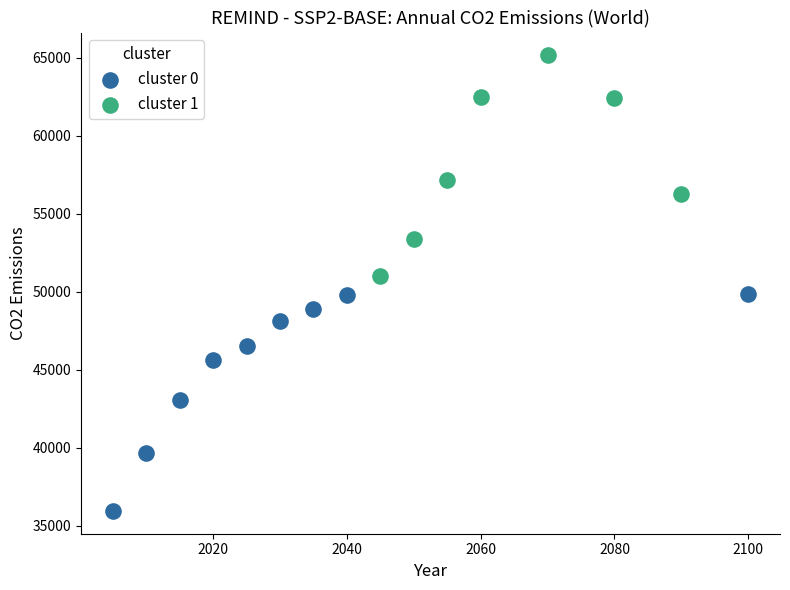

Which series contains the lowest Y value?

cluster 0